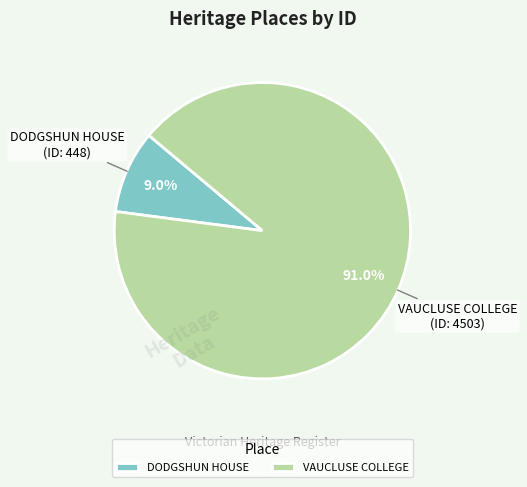

Rank the categories by value from lowest to highest.

DODGSHUN HOUSE, VAUCLUSE COLLEGE